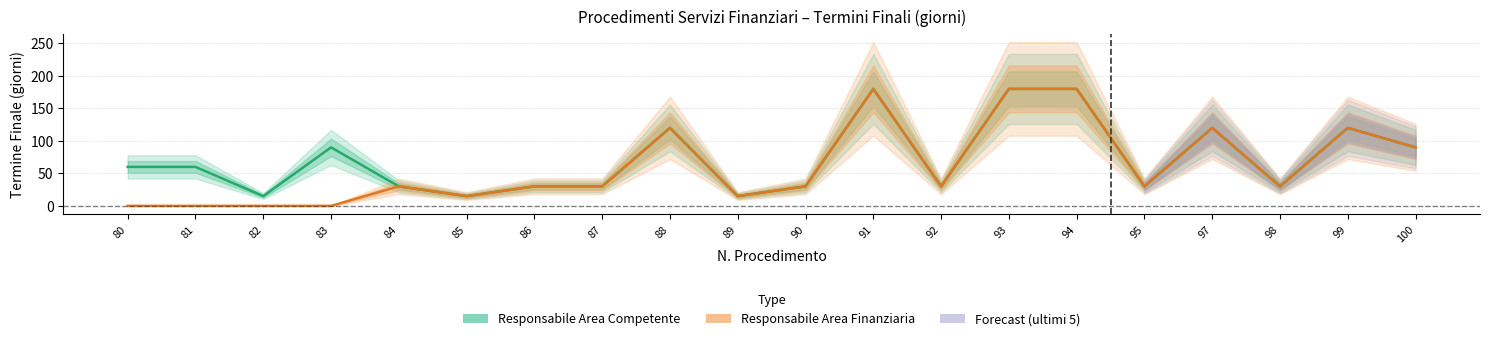

At which label does Responsabile Area Finanziaria first exceed 30?

88